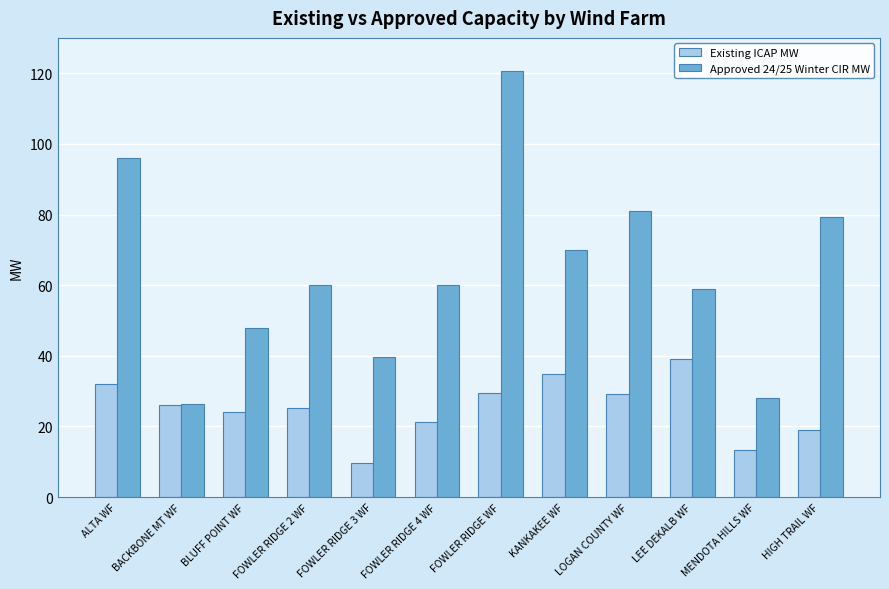

Rank the series by their average value, from highest to lowest.

Approved 24/25 Winter CIR MW, Existing ICAP MW